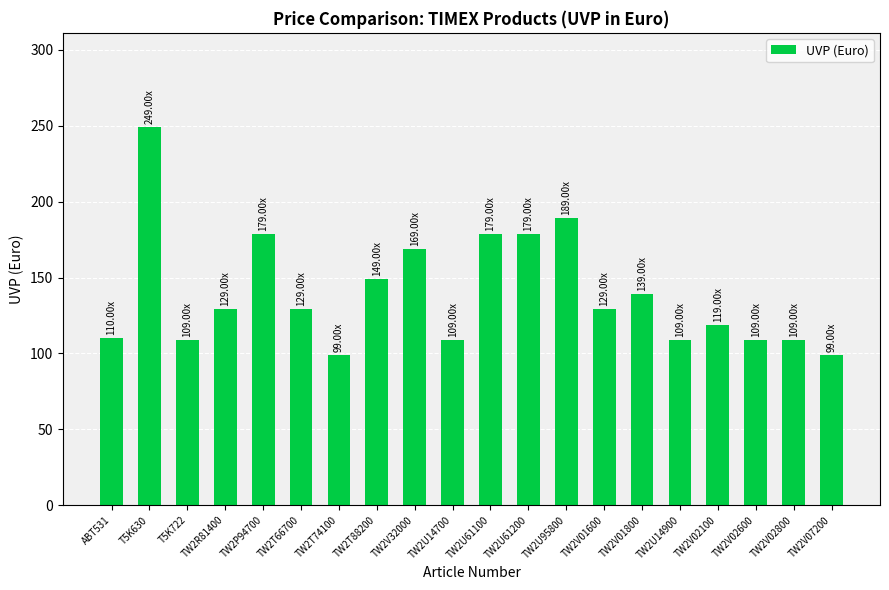

What value does the data have at TW2V07200, to the nearest 50?

100